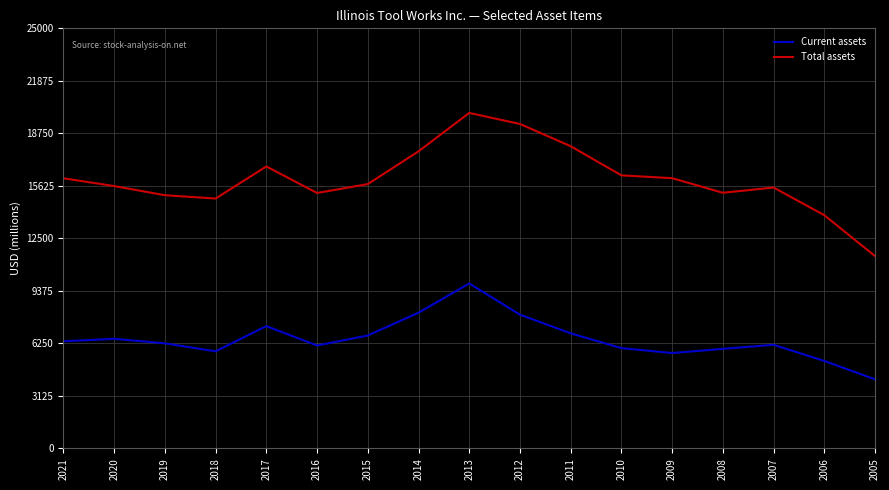

List the series in order of their overall mean, lowest first.

Current assets, Total assets